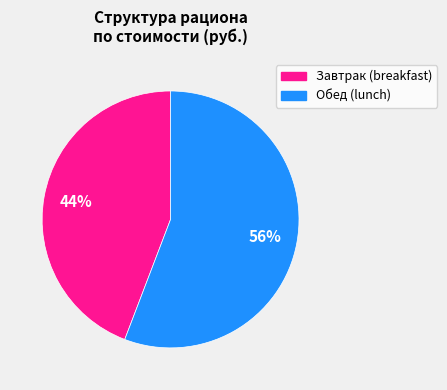

Is there a majority slice in this chart?

Yes